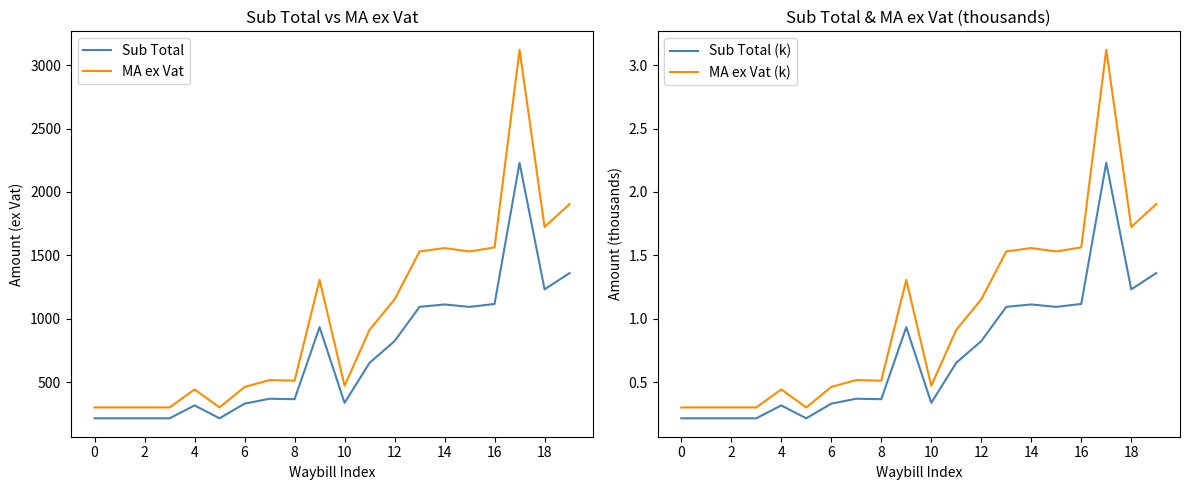

What is the difference between the maximum and minimum values in the MA ex Vat (k) series?

2.8